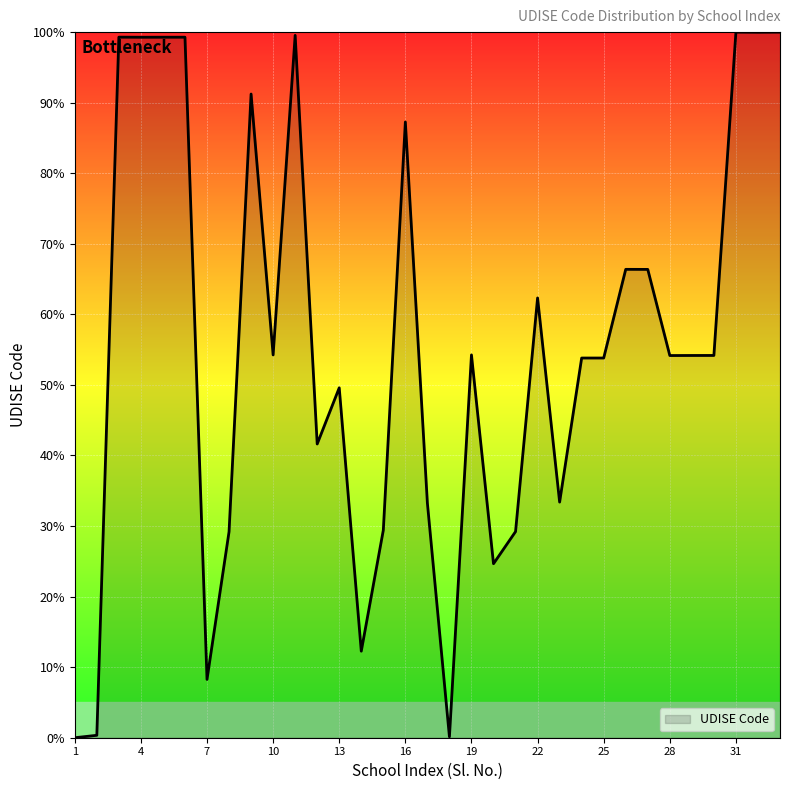

What is the greatest value displayed?

100.0